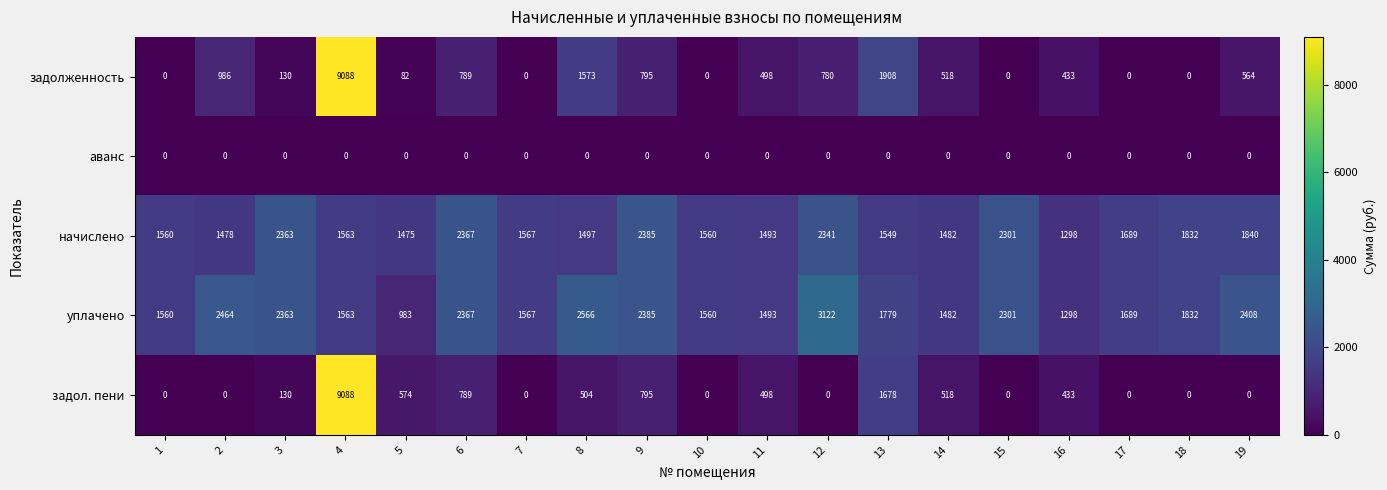

Which category has the lowest value in the уплачено series?

5